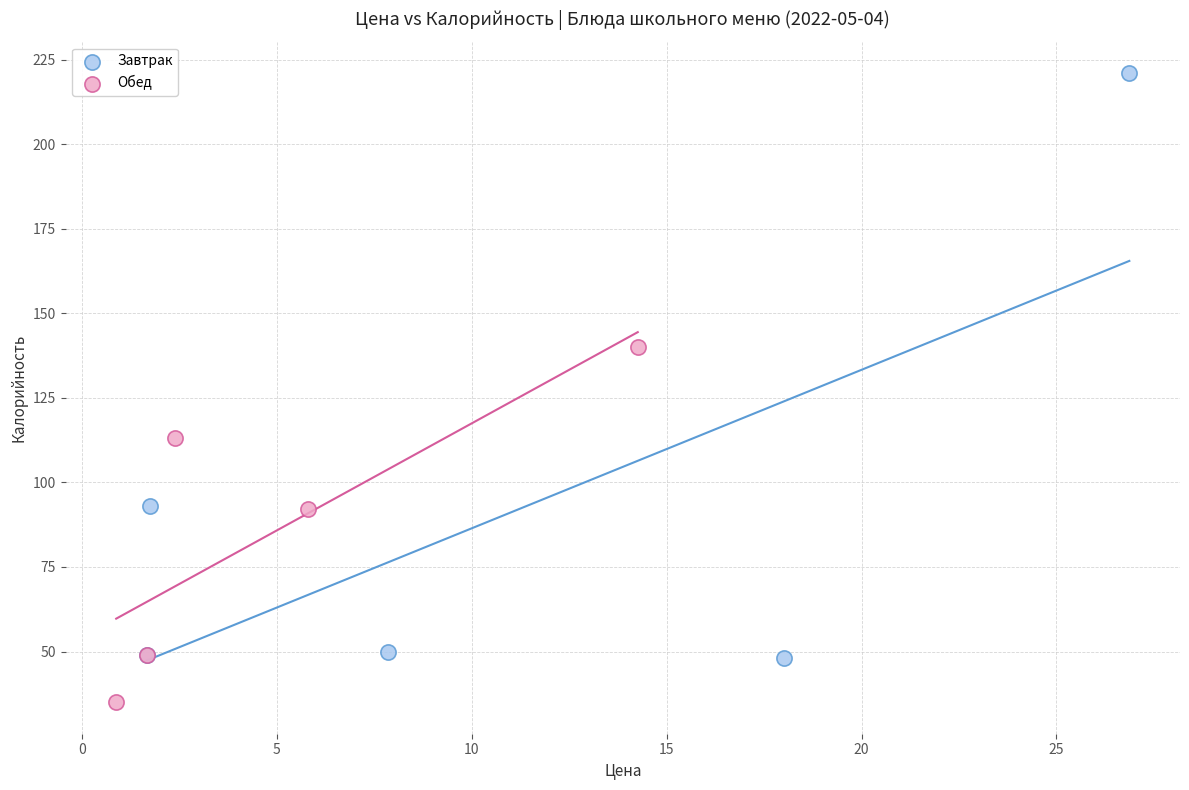

Which series contains the lowest Y value?

Обед